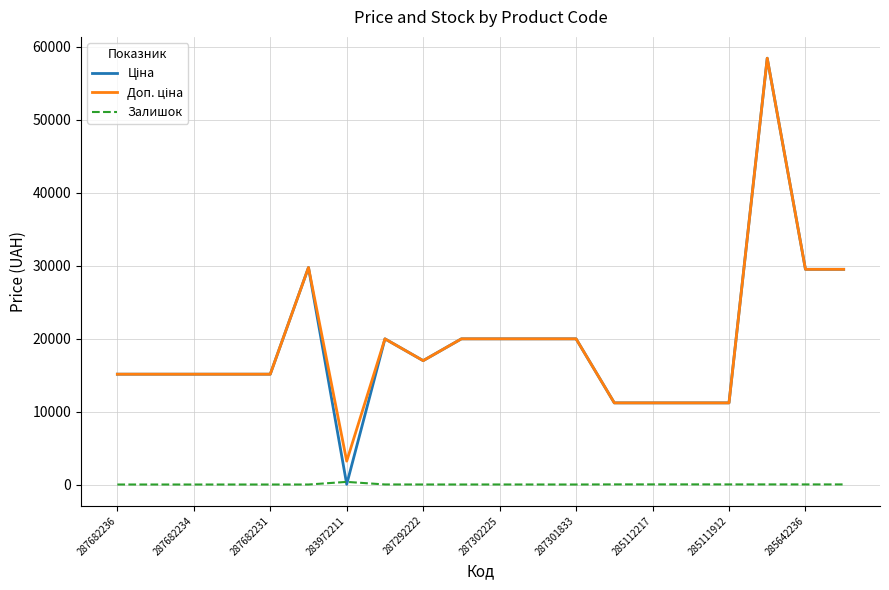

What is the maximum value shown in the chart?

58426.5